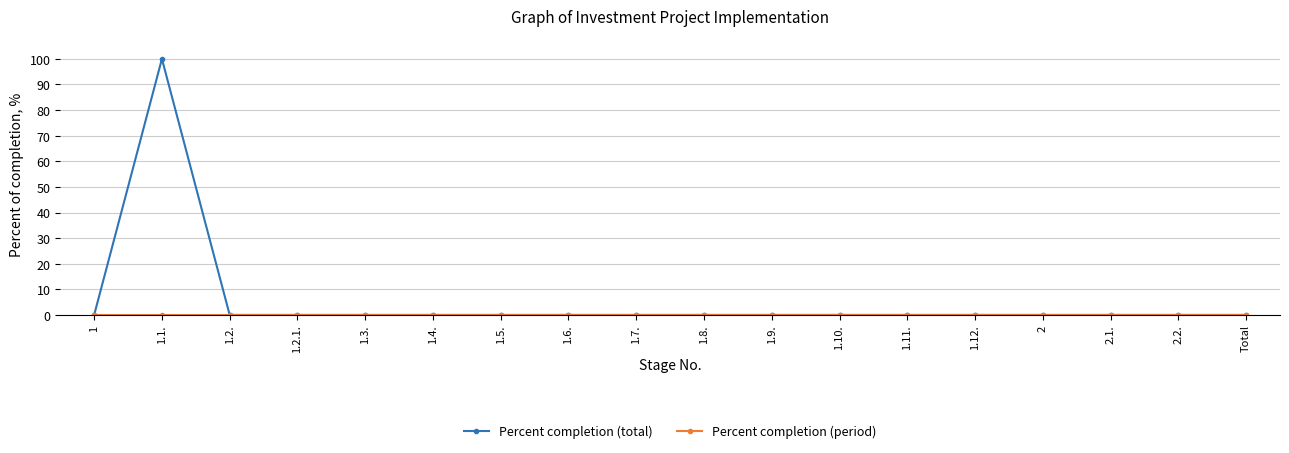

Where is the first local maximum for Percent completion (total)?

1.1.